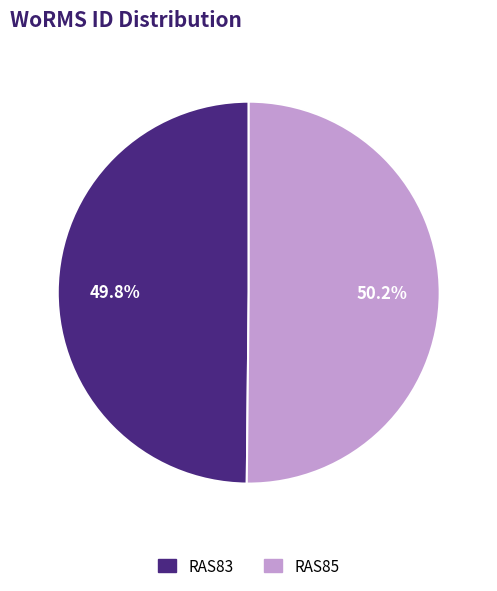

Is there a majority slice in this chart?

Yes